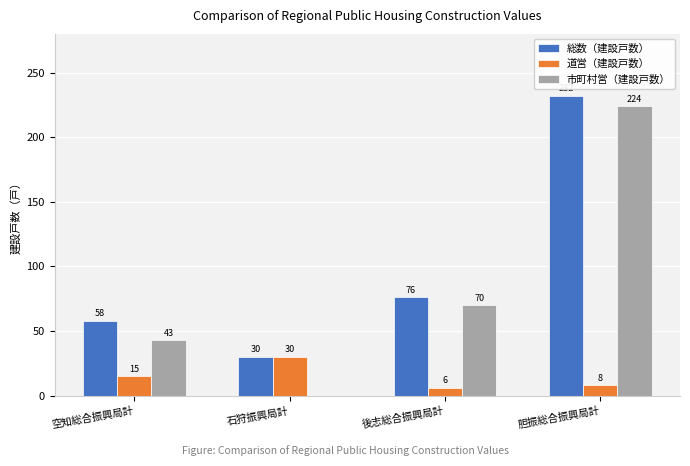

Is it true that 市町村営（建設戸数） equals 81 at 石狩振興局計?

False